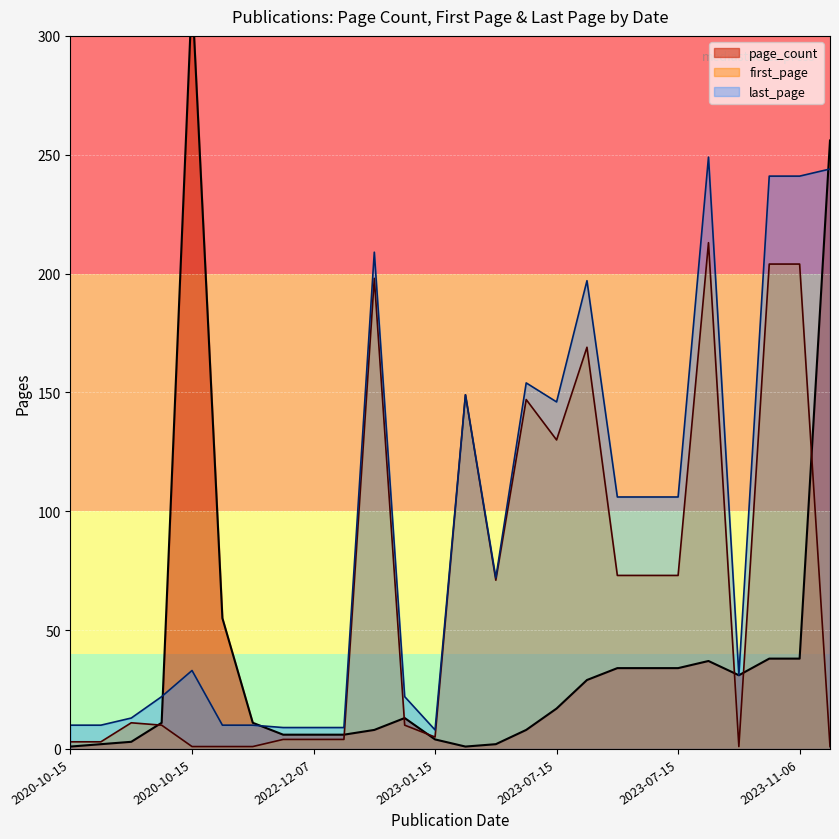

What are all the series names shown in the legend?

page_count, first_page, last_page